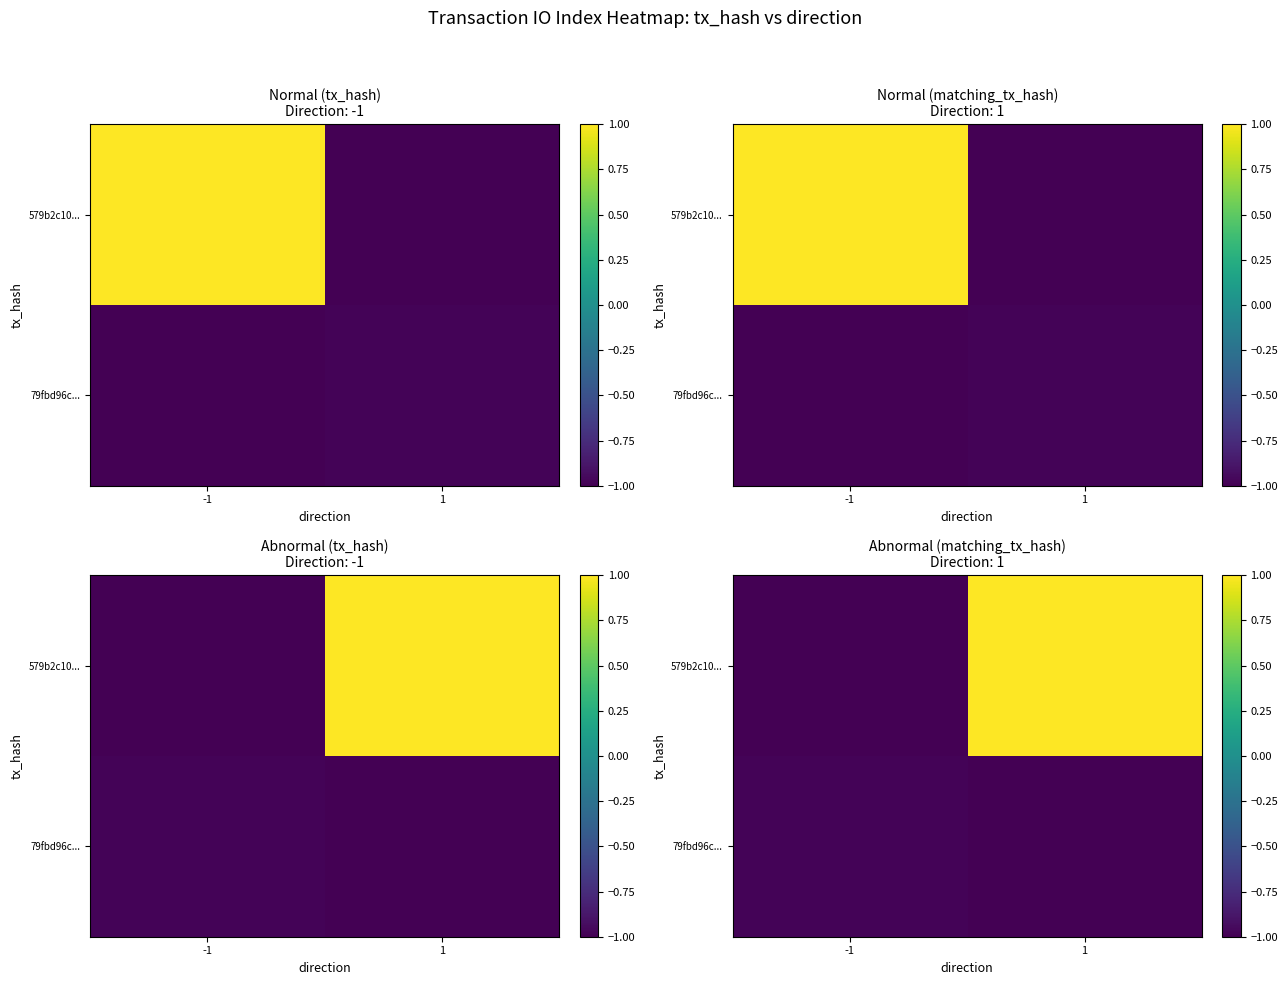

Which category has the lowest value across all series?

-1